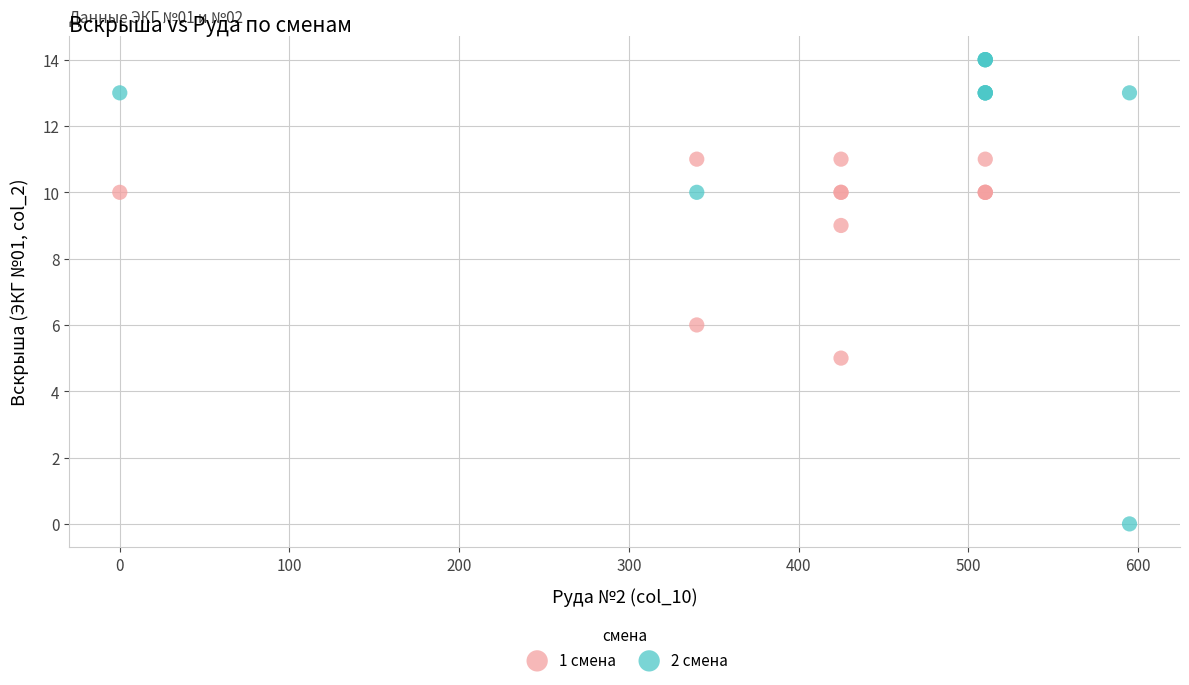

Which series contains the lowest Y value?

2 смена